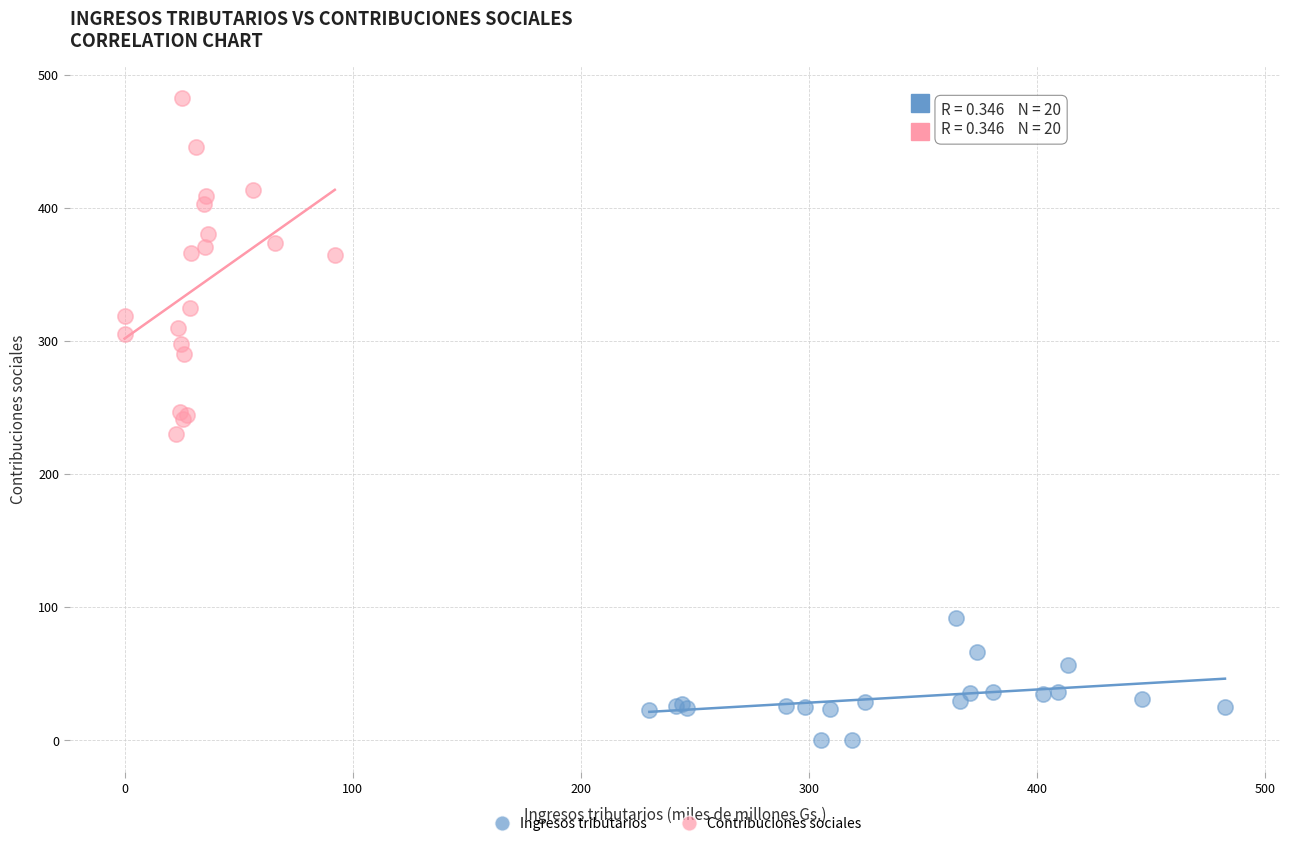

Which series has the widest spread of Y values?

Contribuciones sociales